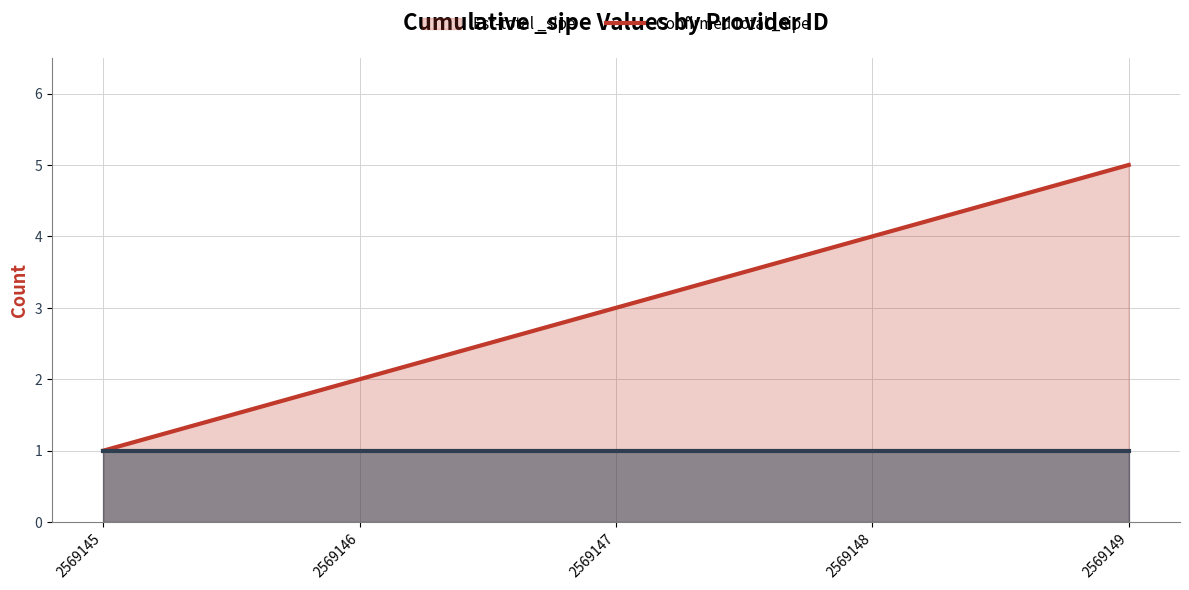

What value does the data have at 2569146?

2